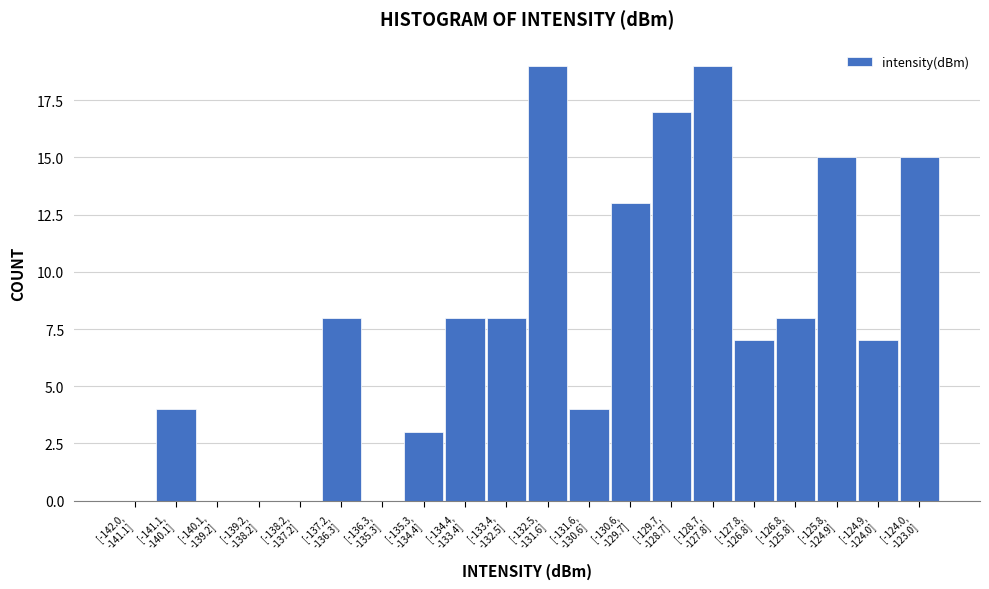

What is the sum of all values?

155